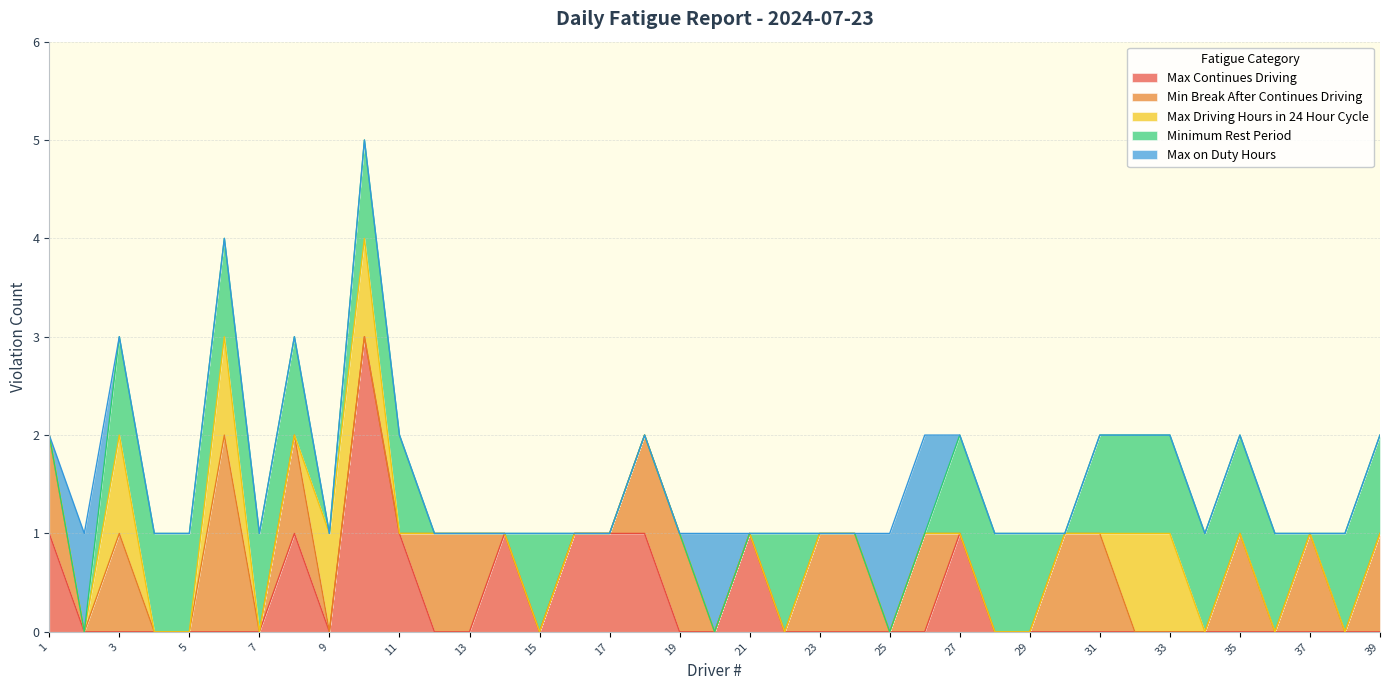

Reading left to right, transcribe all the data shown in this chart.

Max Continues Driving: 1	0	0	0	0	0	0	1	0	3	1	0	0	1	0	1	1	1	0	0	1	0	0	0	0	0	1	0	0	0	0	0	0	0	0	0	0	0	0
Min Break After Continues Driving: 1	0	1	0	0	2	0	1	0	0	0	1	1	0	0	0	0	1	1	0	0	0	1	1	0	1	0	0	0	1	1	0	0	0	1	0	1	0	1
Max Driving Hours in 24 Hour Cycle: 0	0	1	0	0	1	0	0	1	1	0	0	0	0	0	0	0	0	0	0	0	0	0	0	0	0	0	0	0	0	0	1	1	0	0	0	0	0	0
Minimum Rest Period: 0	0	1	1	1	1	1	1	0	1	1	0	0	0	1	0	0	0	0	0	0	1	0	0	0	0	1	1	1	0	1	1	1	1	1	1	0	1	1
Max on Duty Hours: 0	1	0	0	0	0	0	0	0	0	0	0	0	0	0	0	0	0	0	1	0	0	0	0	1	1	0	0	0	0	0	0	0	0	0	0	0	0	0